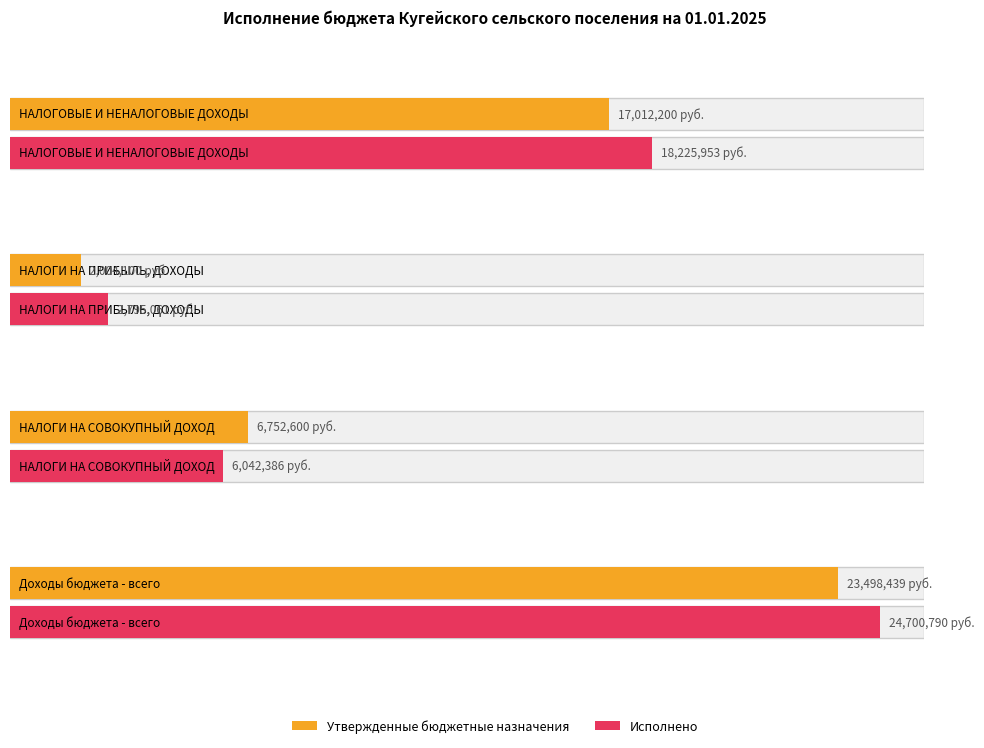

In Исполнено, how many points are lower than both neighbors (excluding endpoints)?

1